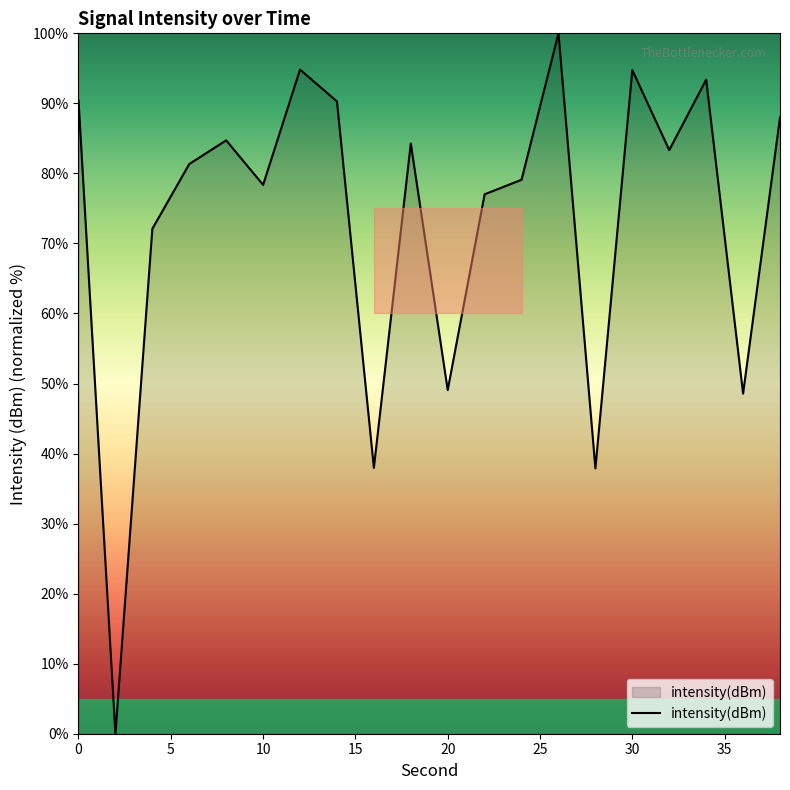

What is the difference between the maximum and minimum values?

100.0